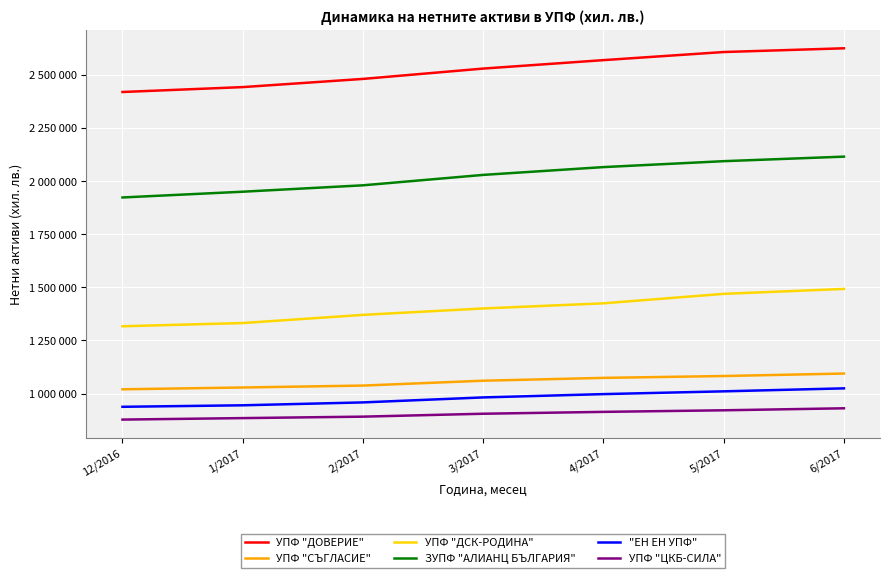

Where is УПФ "ДСК-РОДИНА" nearest to the value 1404880?

3/2017